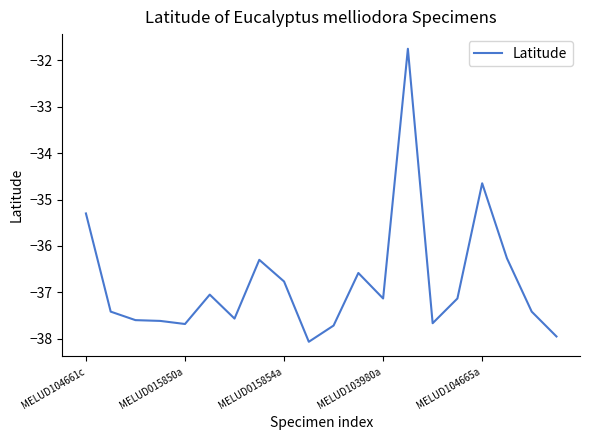

What is the difference between the maximum and minimum values?

6.3